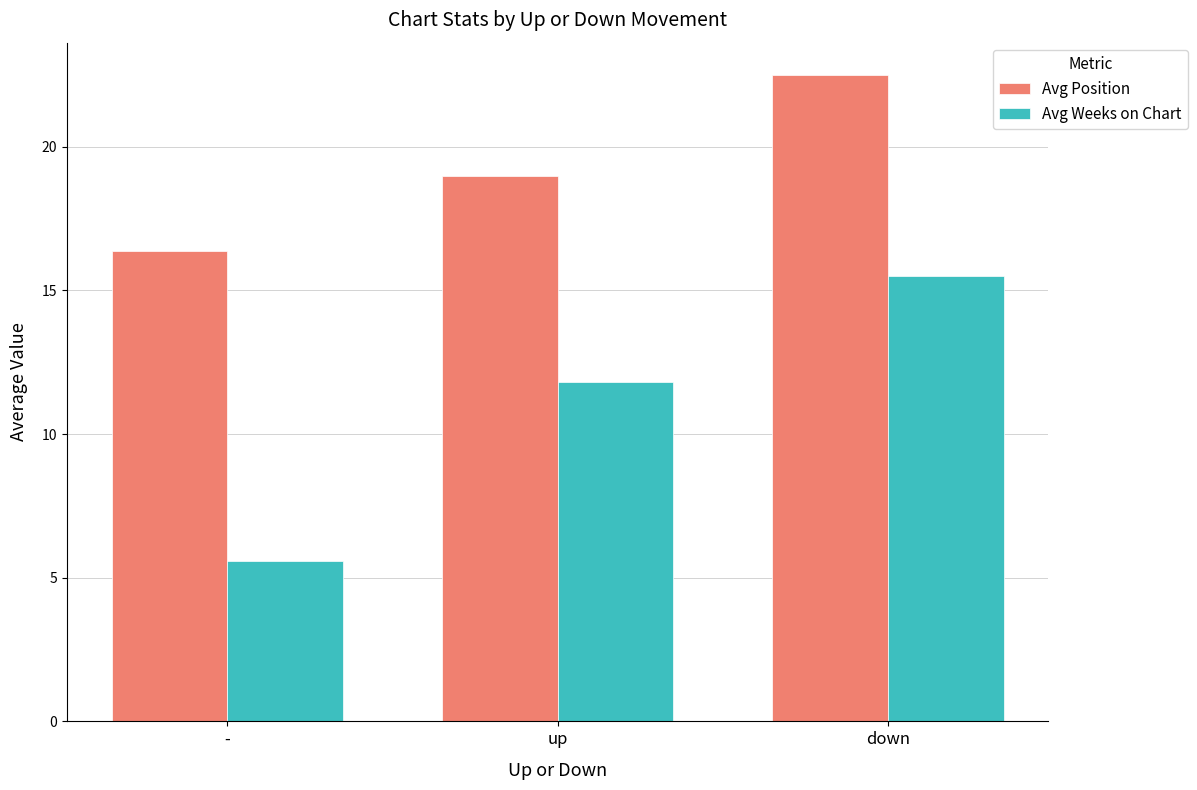

How many groups of bars are there?

3